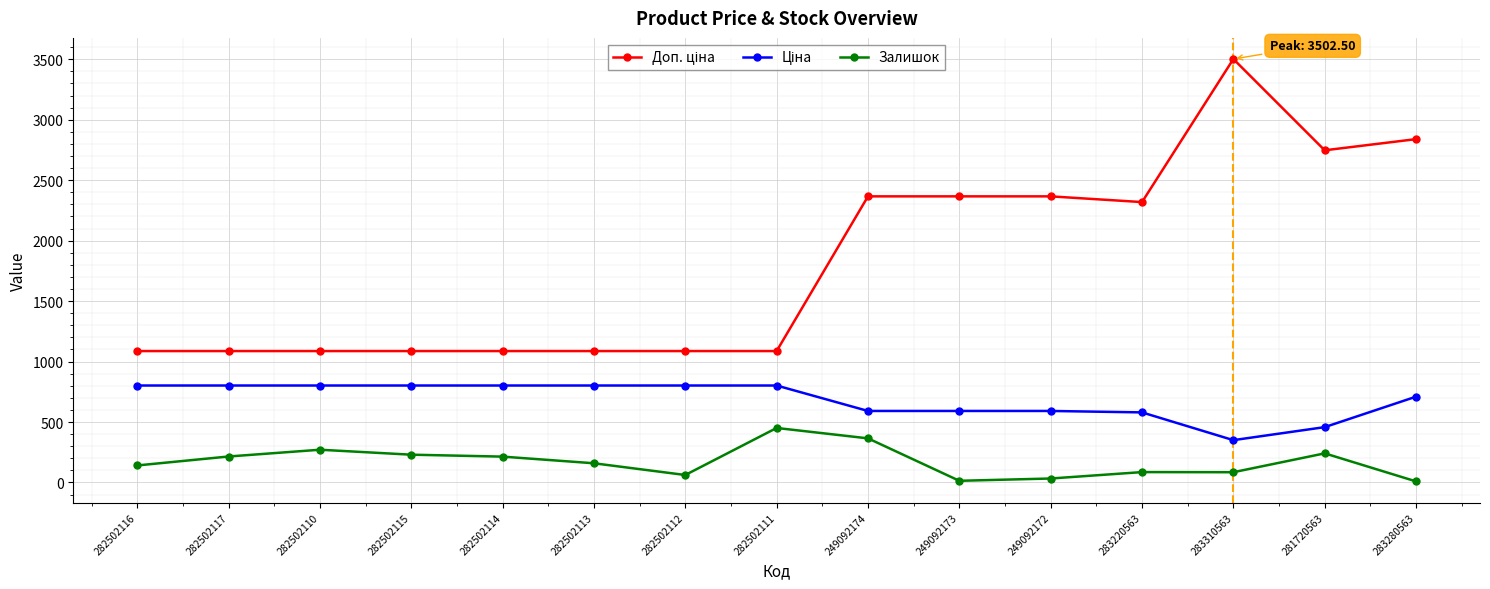

At which category is the sum across all series the highest?

283310563